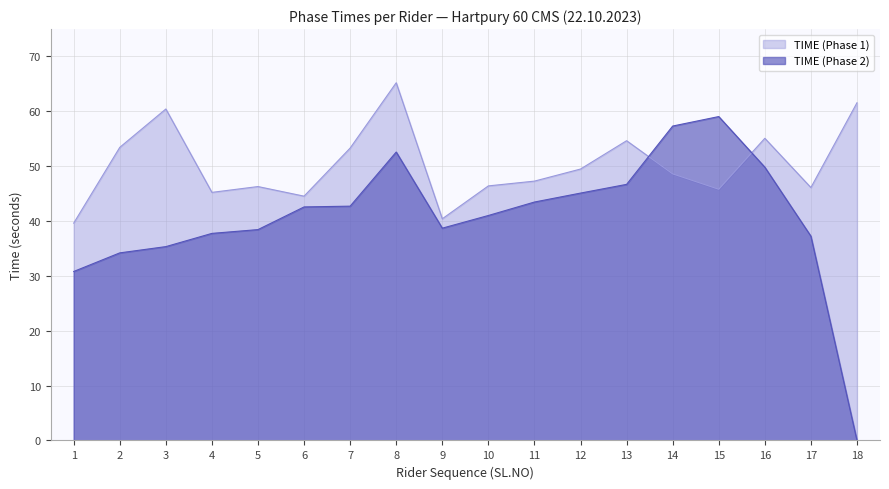

Reading right to left, extract all data points from this chart.

TIME (Phase 1): 18=61.5	17=46.1	16=55.0	15=45.8	14=48.6	13=54.6	12=49.4	11=47.2	10=46.4	9=40.4	8=65.2	7=53.3	6=44.5	5=46.2	4=45.2	3=60.4	2=53.4	1=39.6
TIME (Phase 2): 18=0.0	17=37.2	16=49.8	15=59.0	14=57.3	13=46.6	12=45.1	11=43.4	10=41.0	9=38.7	8=52.5	7=42.7	6=42.5	5=38.4	4=37.7	3=35.3	2=34.2	1=30.8